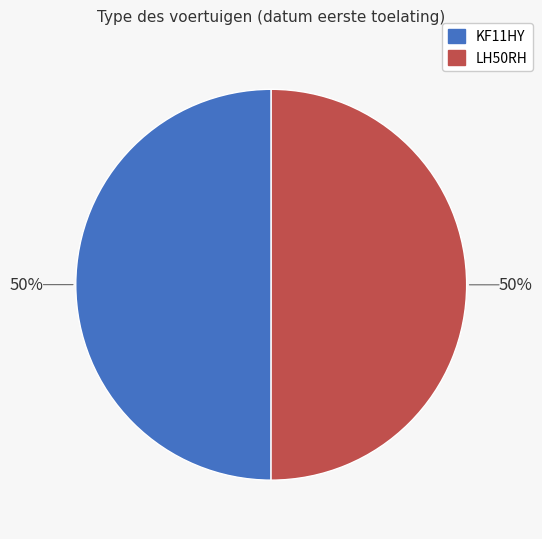

Approximately how many times larger is the value at LH50RH compared to KF11HY?

1.0